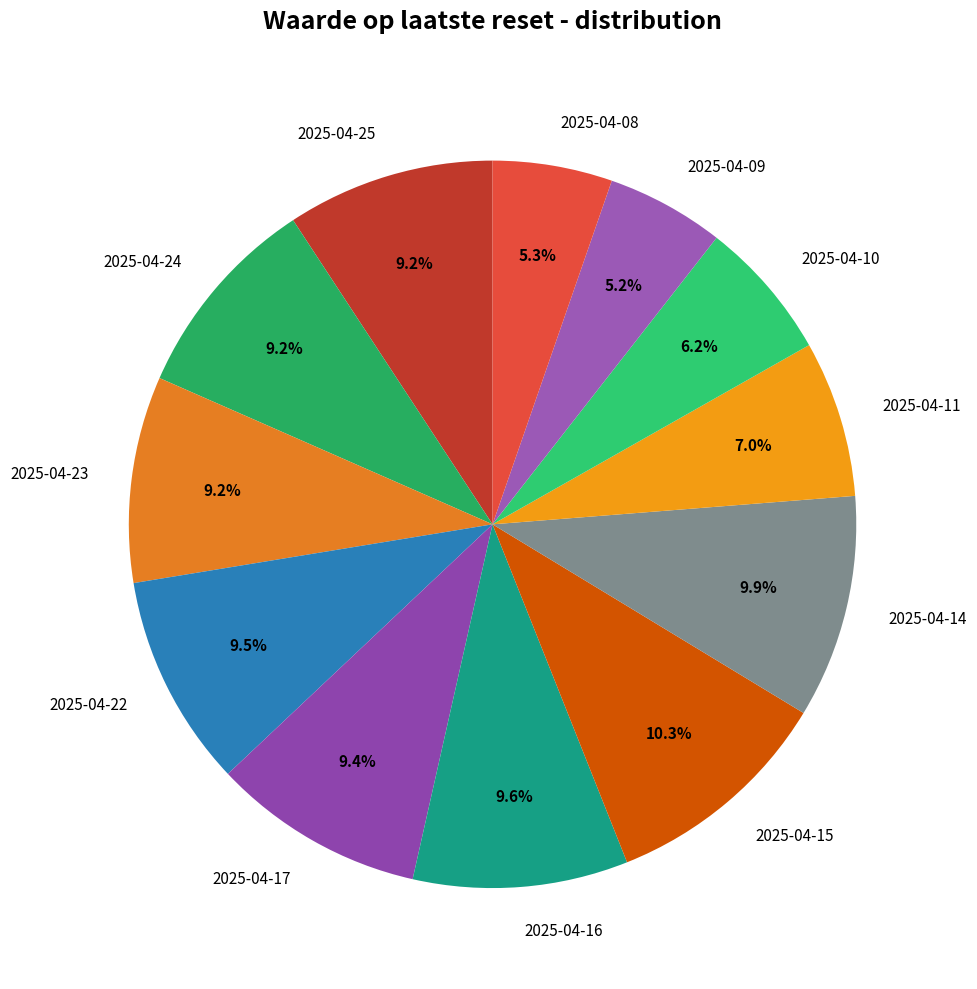

How many slices are in this pie chart?

12